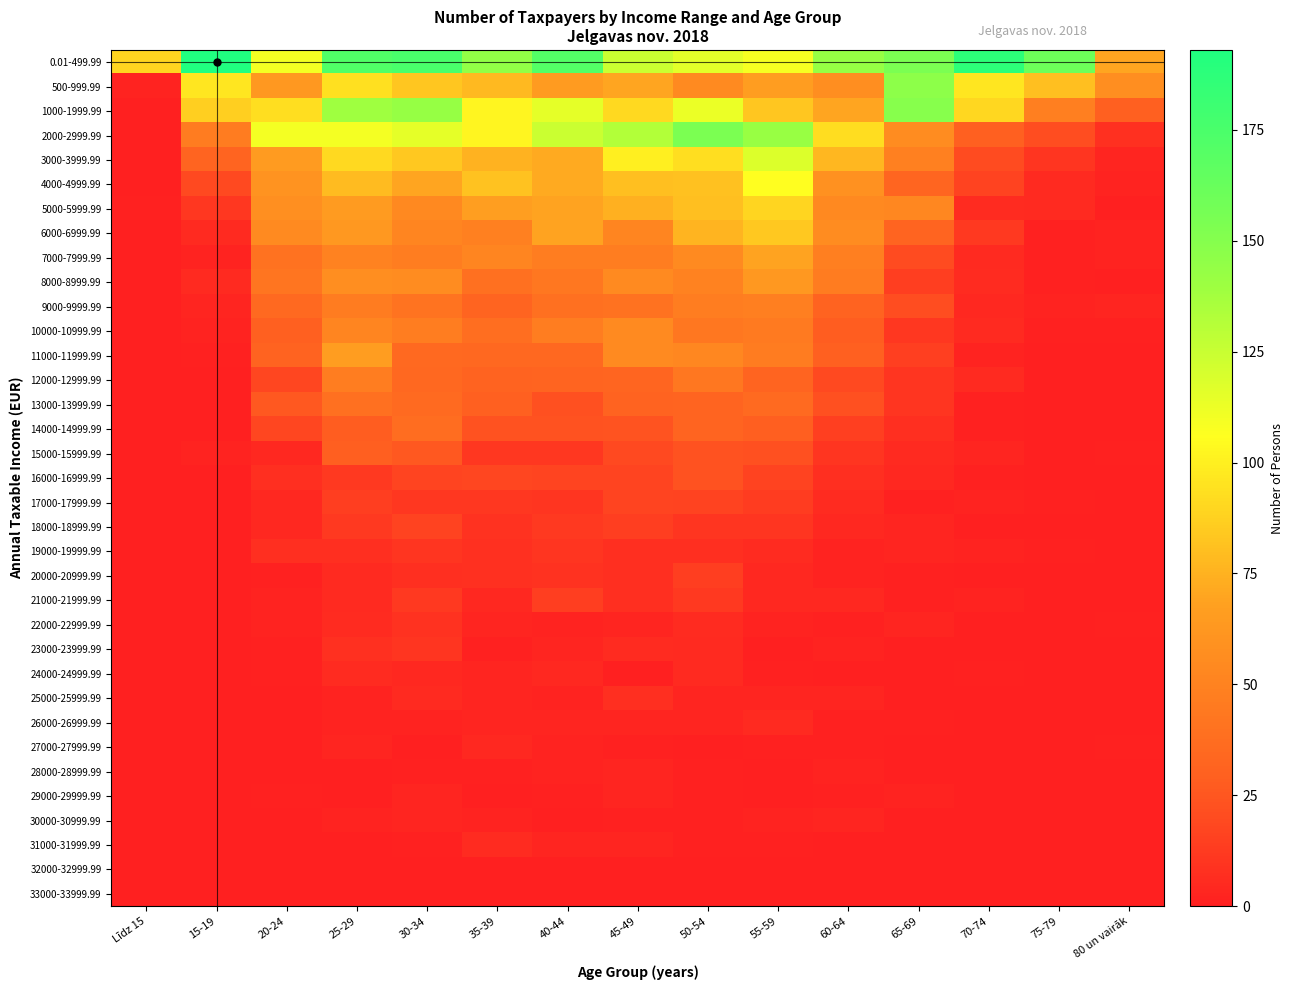

What is the maximum value shown in the chart?

193